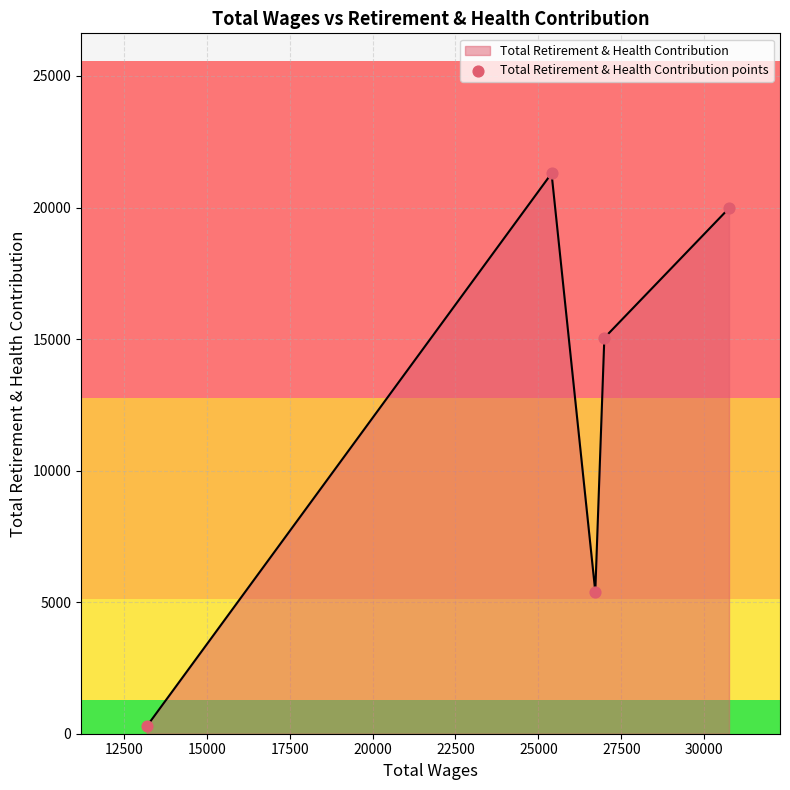

How many interior local peaks (higher than both neighbors) does the data have?

1